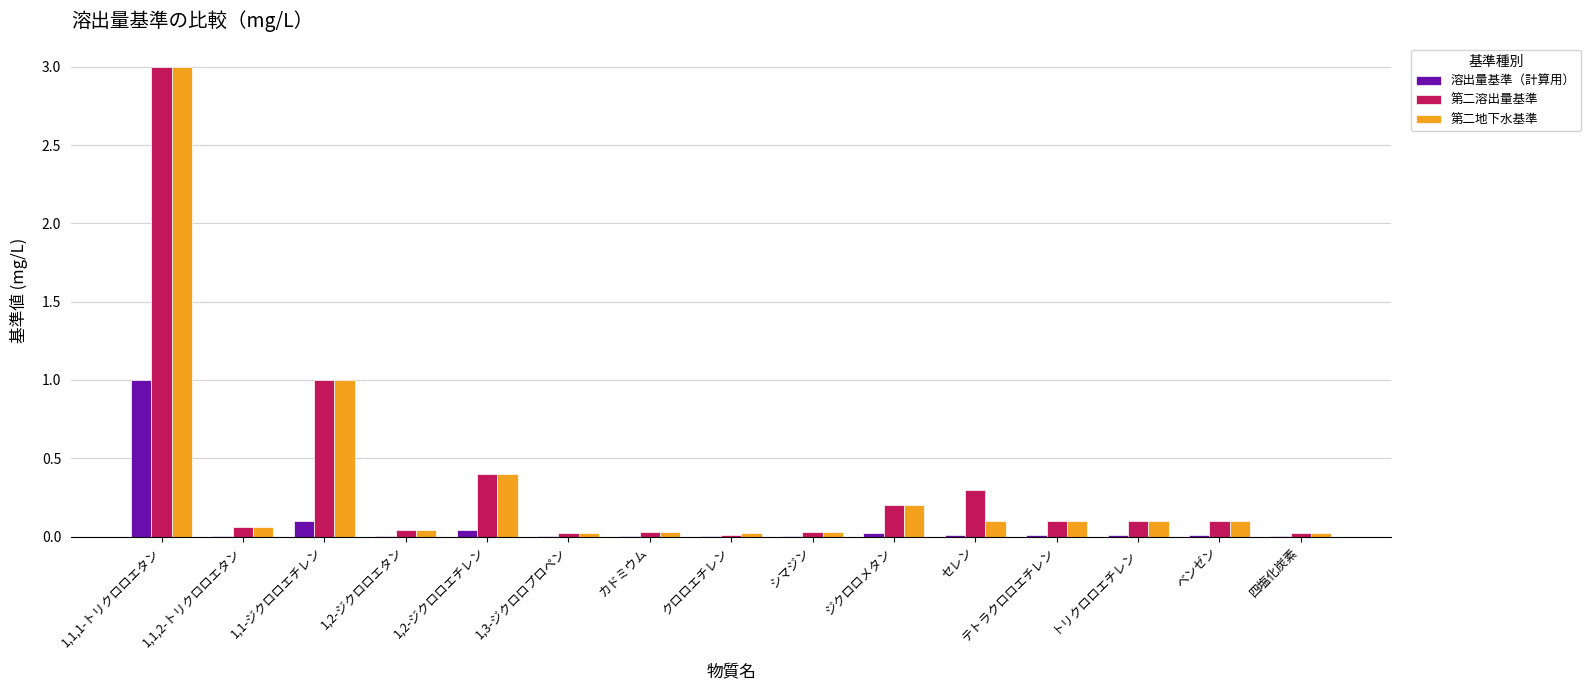

Is it true that 第二溶出量基準 equals 0.0 at テトラクロロエチレン?

False